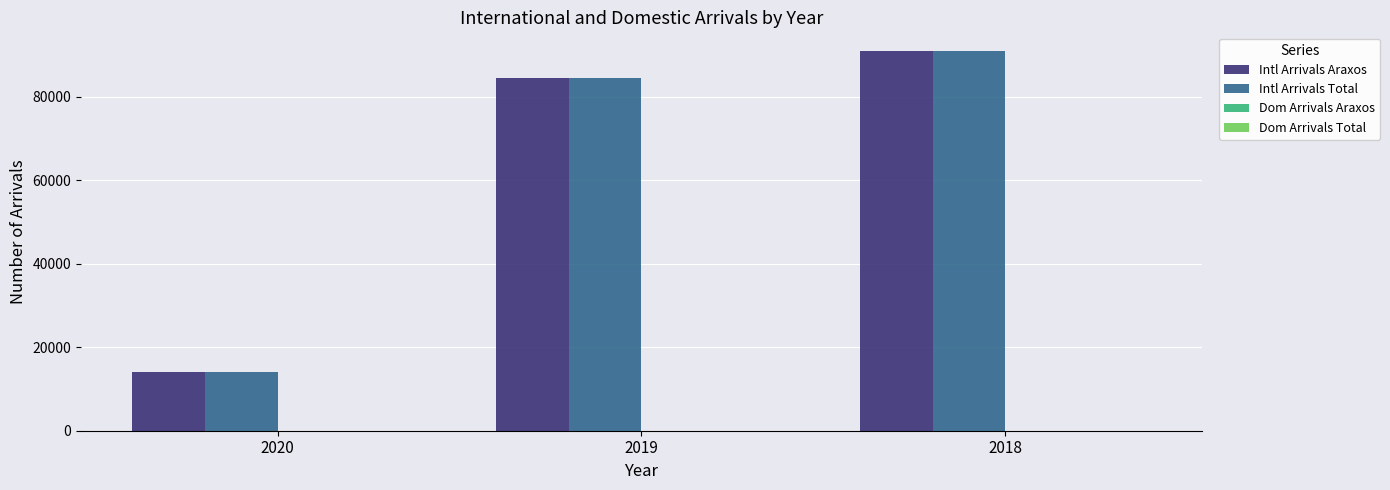

The Intl Arrivals Araxos series shows 43052 at 2019. True or false?

False